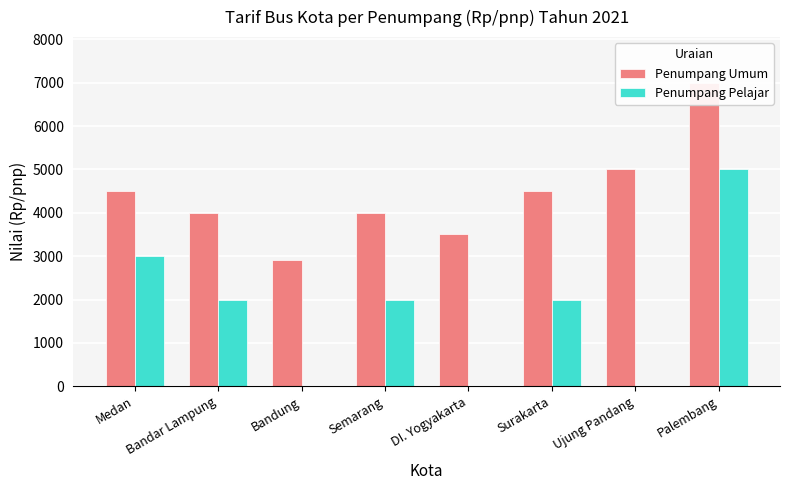

Reading left to right, what are all the values shown in this chart?

Penumpang Umum: 4500	4000	2900	4000	3500	4500	5000	7000
Penumpang Pelajar: 3000	2000	0	2000	0	2000	0	5000